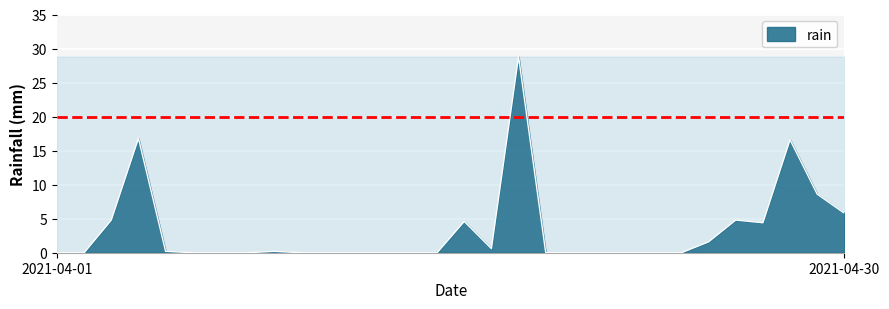

What is the greatest value displayed?

28.8